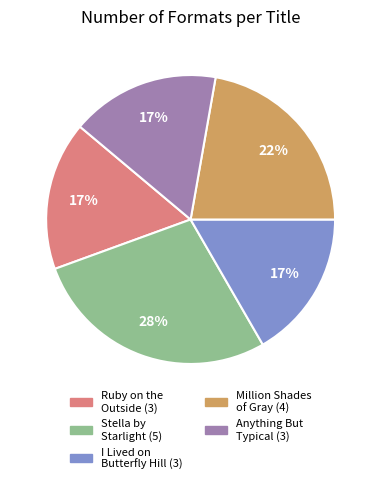

To the nearest percent, what portion does I Lived on Butterfly Hill represent?

17%